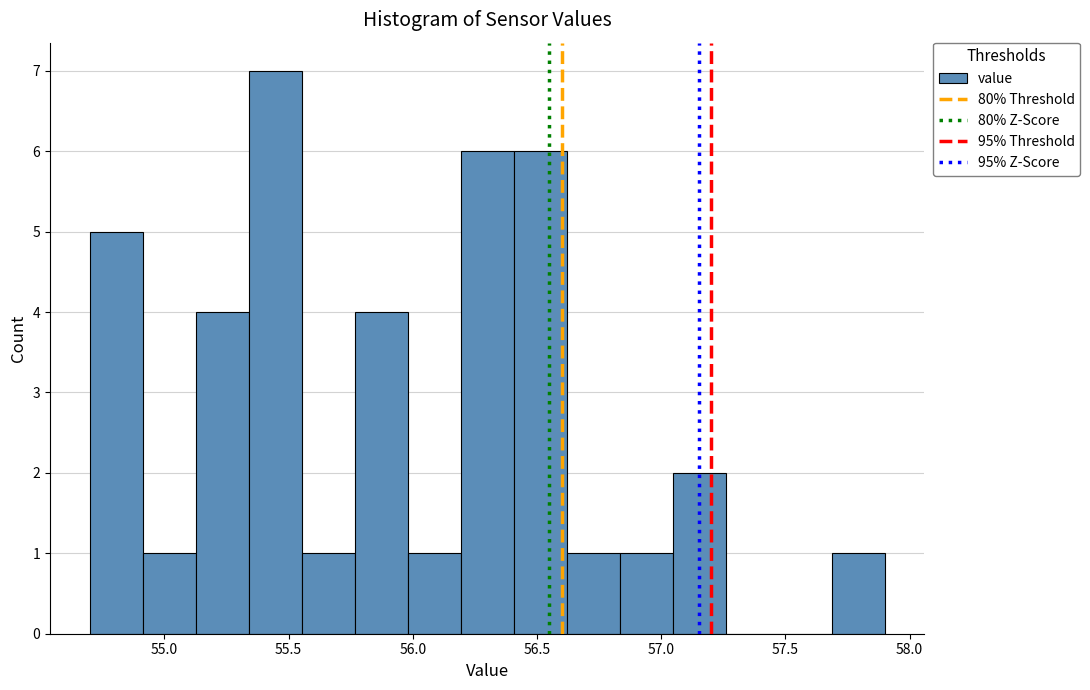

Which range on the x-axis has the tallest bar?

55.35 to 55.55